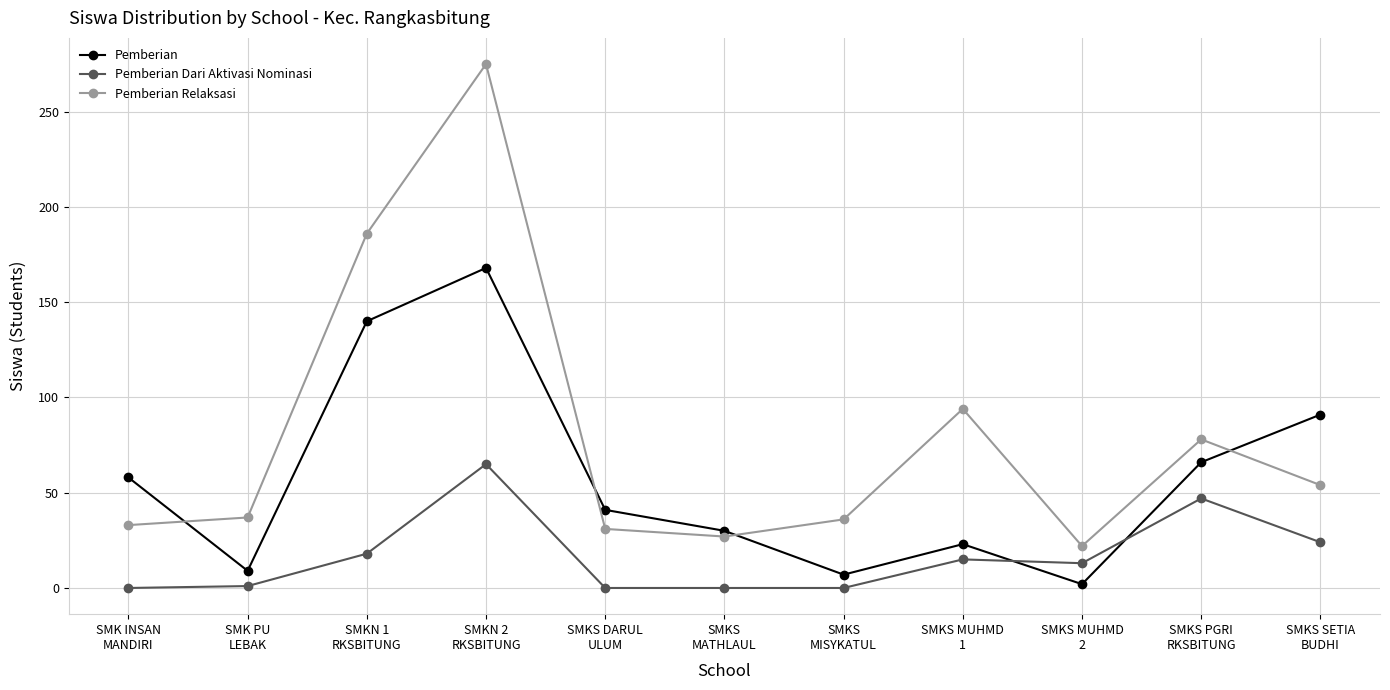

Count the number of categories in the chart.

11